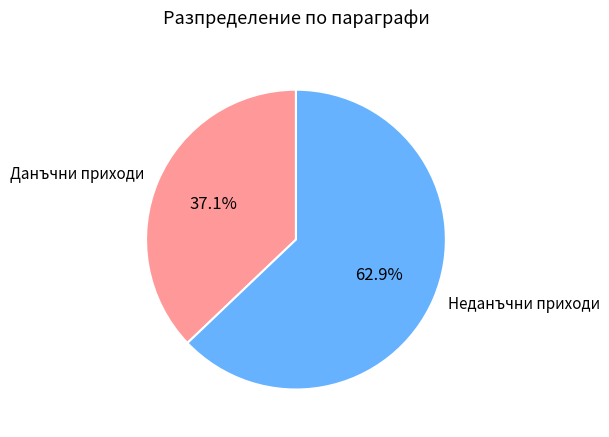

Rank the categories by value from lowest to highest.

Данъчни приходи, Неданъчни приходи